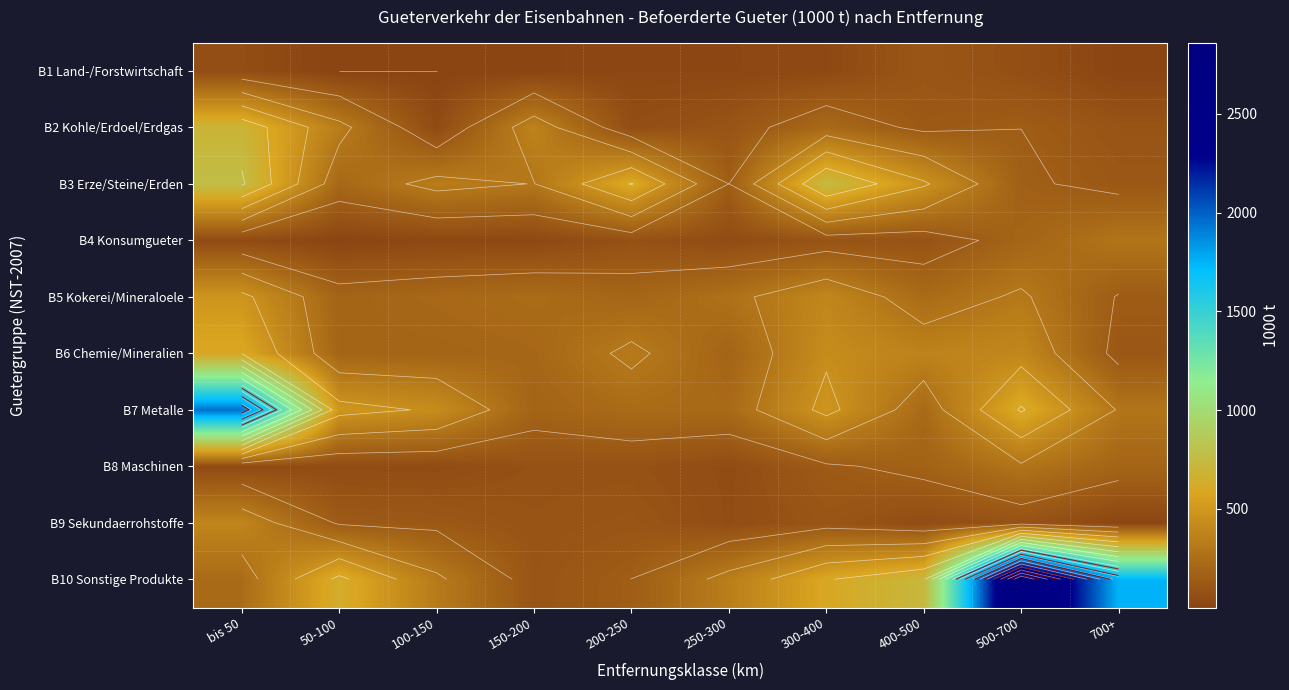

What is the minimum value shown in the chart?

1